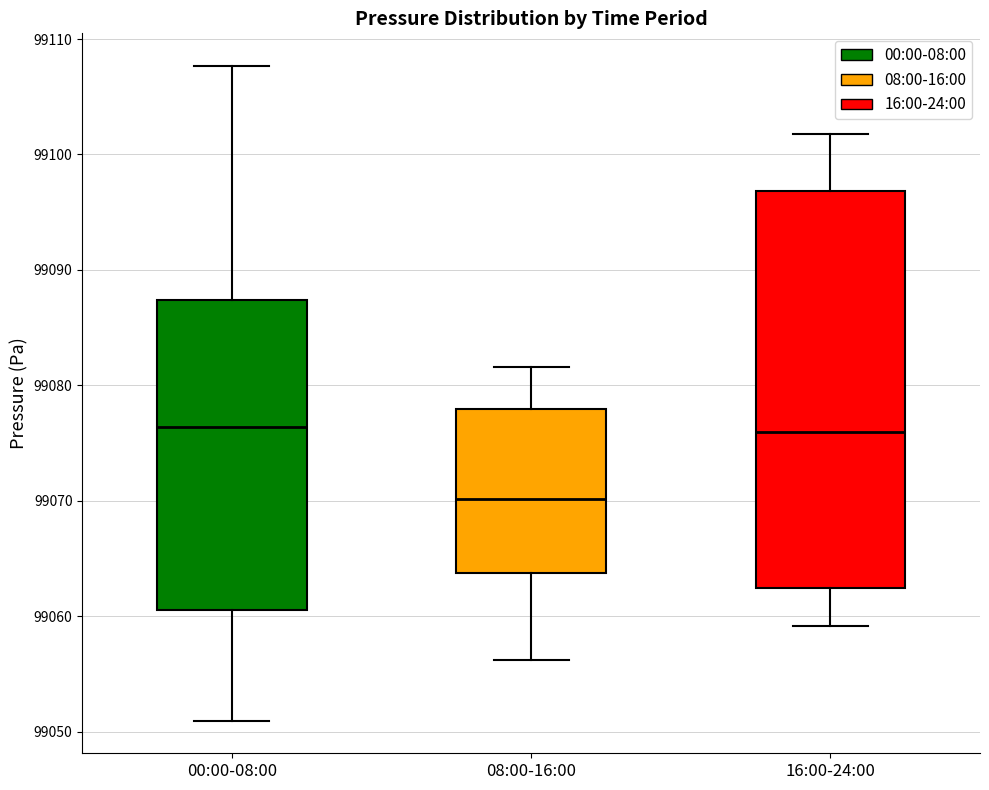

Reading left to right, transcribe this box plot: for each box, give where its median line is, the range the box spans, and where its two whiskers end, as read against the y-axis. The values are not printed on the chart, so give them approximately, as read against the axis.

00:00-08:00: median 99076, box 99061 to 99087, whiskers 99051 to 99108
08:00-16:00: median 99070, box 99064 to 99078, whiskers 99056 to 99082
16:00-24:00: median 99076, box 99062 to 99097, whiskers 99059 to 99102